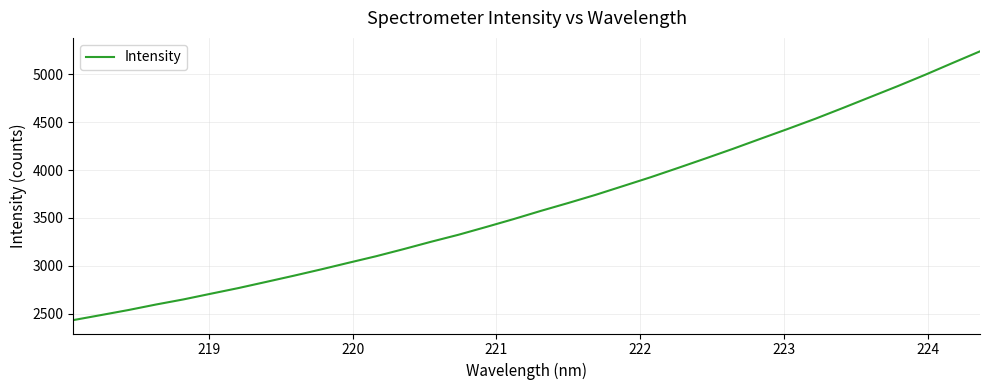

What is the minimum value shown in the chart?

2436.0